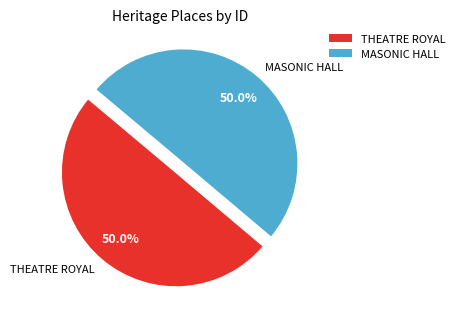

What is the ratio of the value at MASONIC HALL to the value at THEATRE ROYAL?

1.0